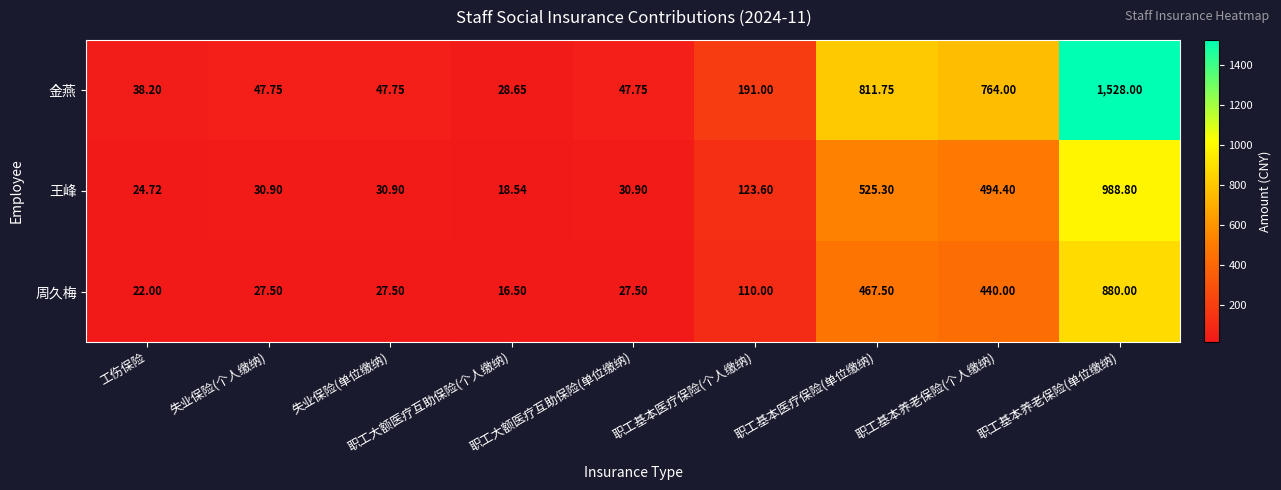

Which series has the widest spread of values?

金燕